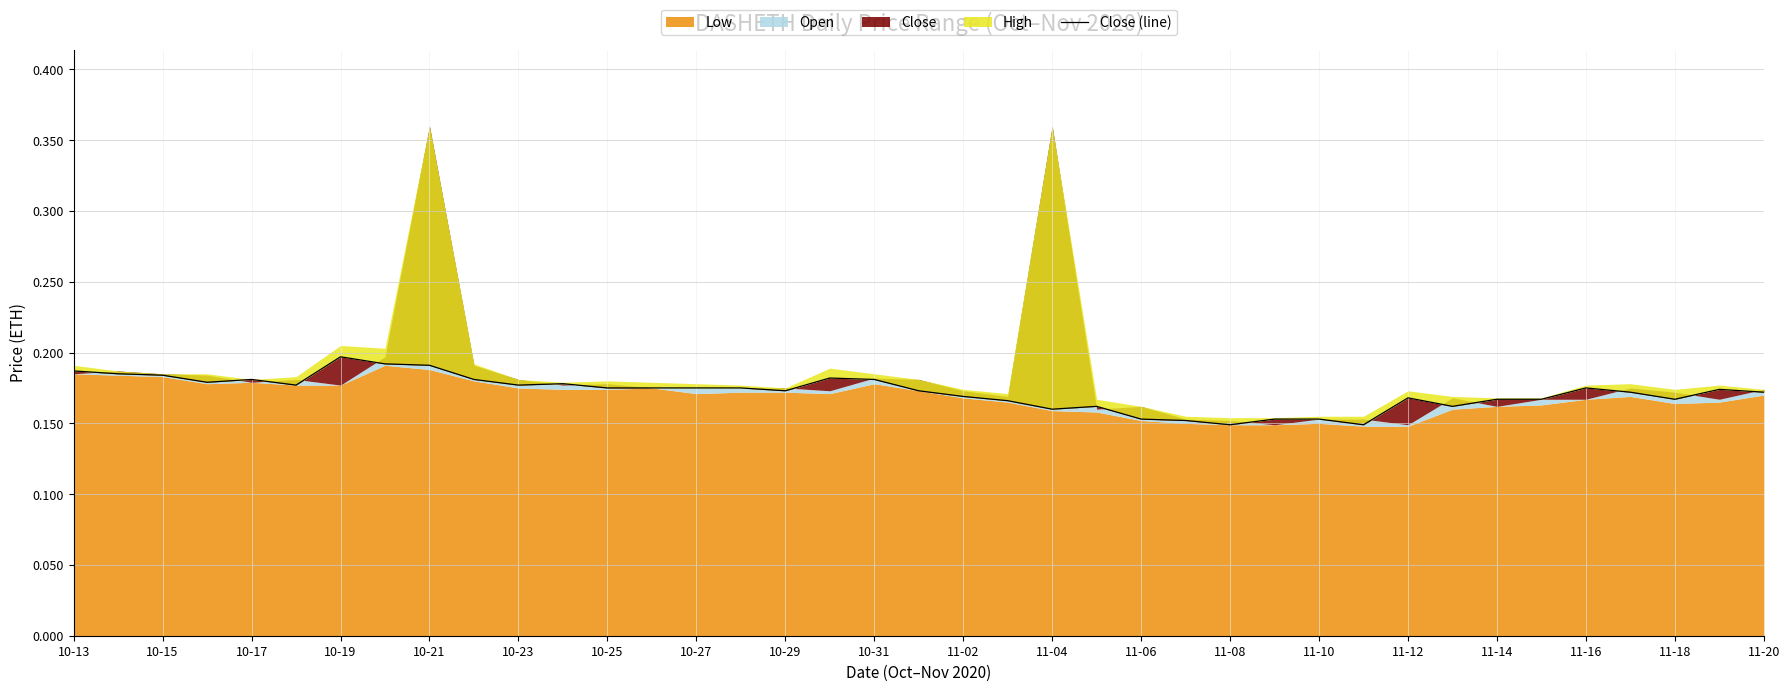

The chart shows a value of 0.1 at 10-15. True or false?

False